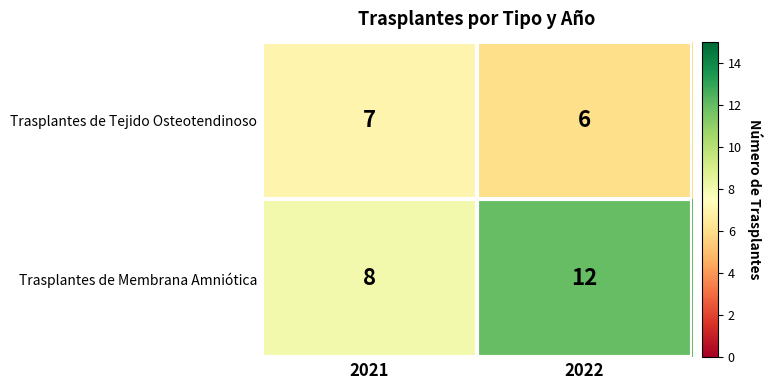

What is the highest value of the Trasplantes de Tejido Osteotendinoso series?

7